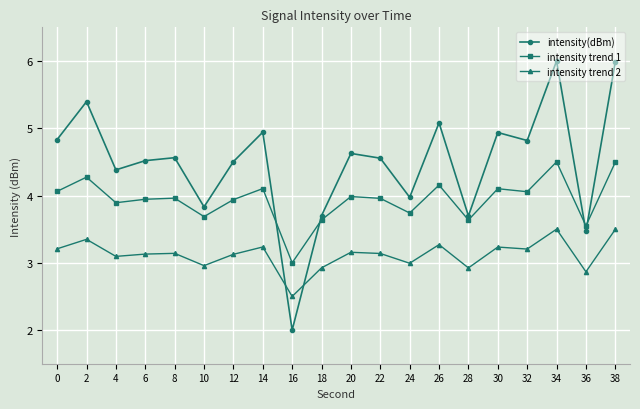

Where is intensity trend 1 nearest to the value 3?

16